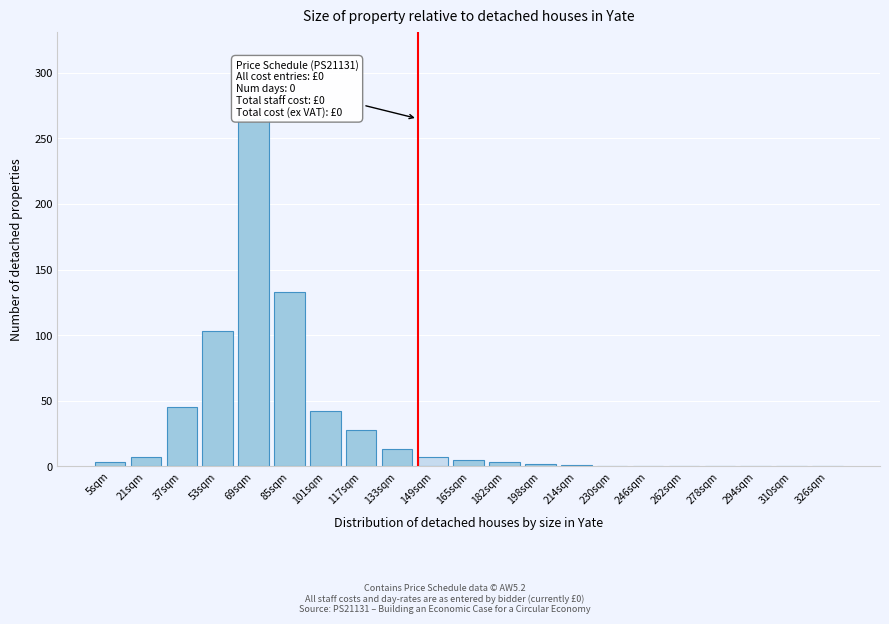

Which has a higher value, 69sqm or 149sqm?

69sqm